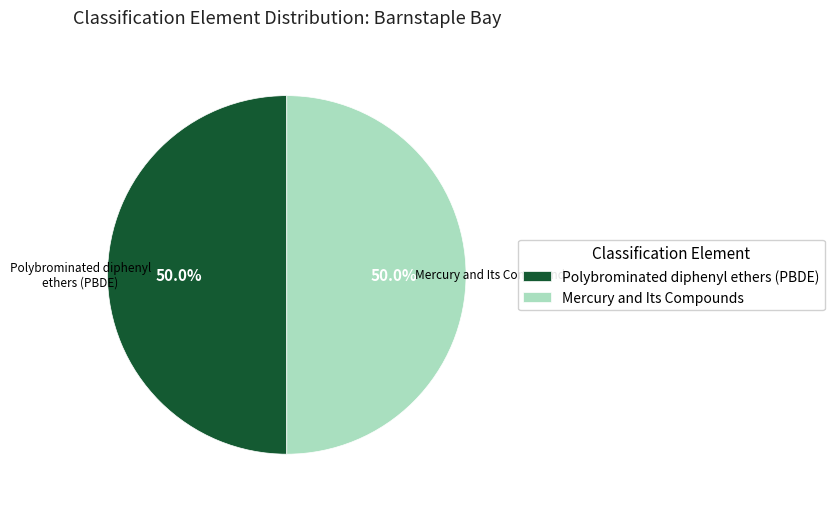

Combined, what portion of the pie is Polybrominated diphenyl ethers (PBDE) and Mercury and Its Compounds?

100.0%